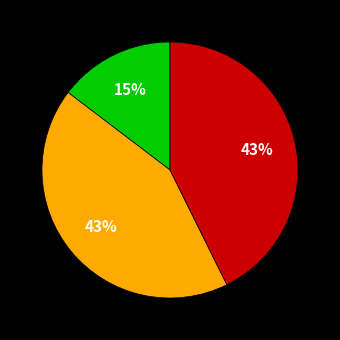

To the nearest percent, what is the difference between the largest and smallest slice percentages?

28%